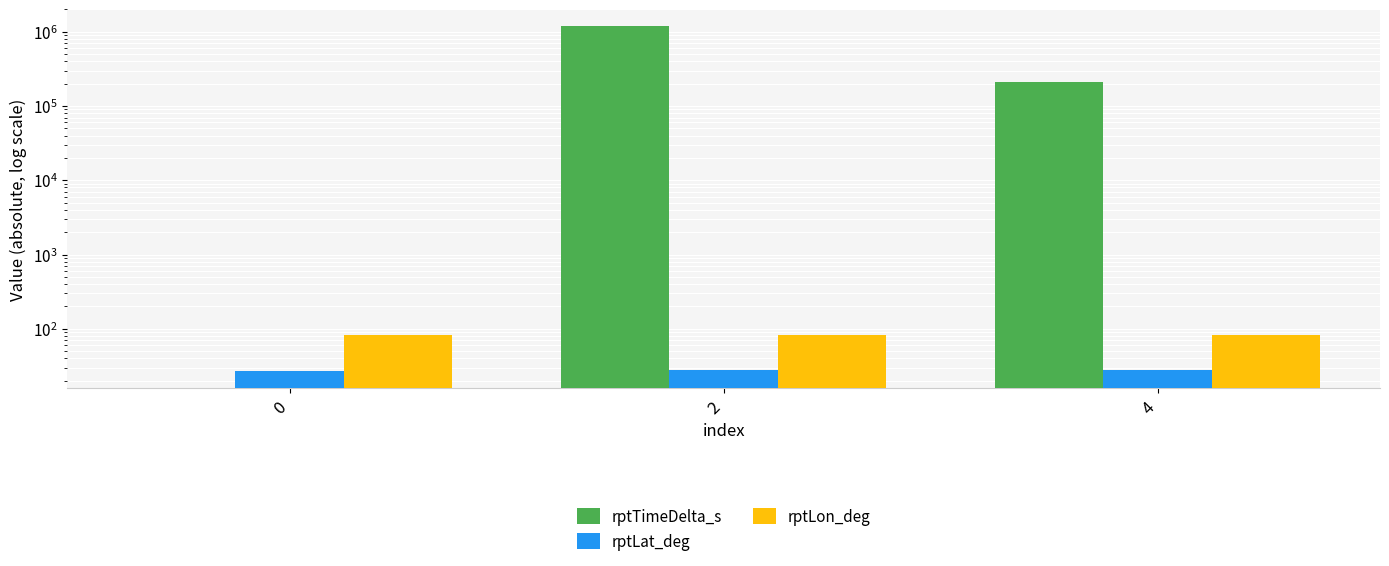

Read the rptLon_deg value at 2.

82.8